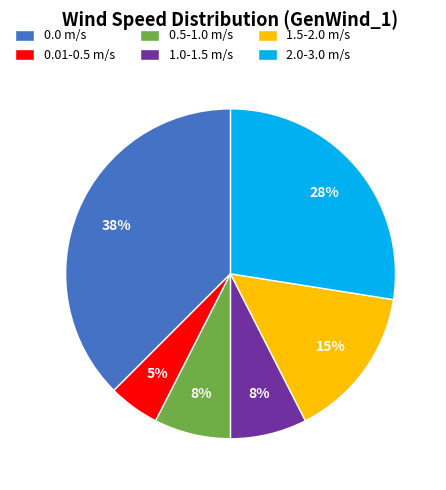

Which slice is the smallest?

0.01-0.5 m/s